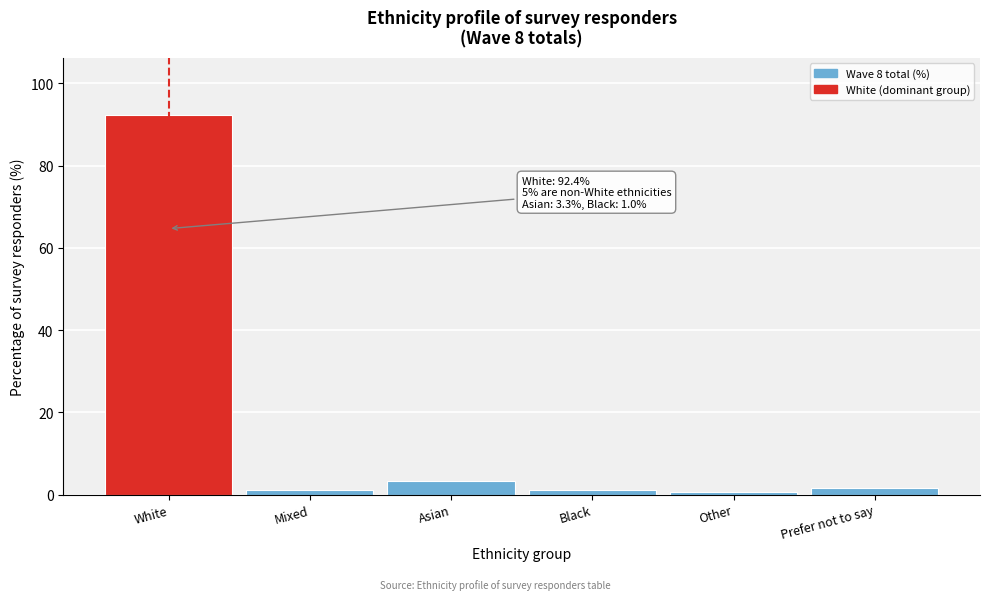

What value does the data have at White?

92.4